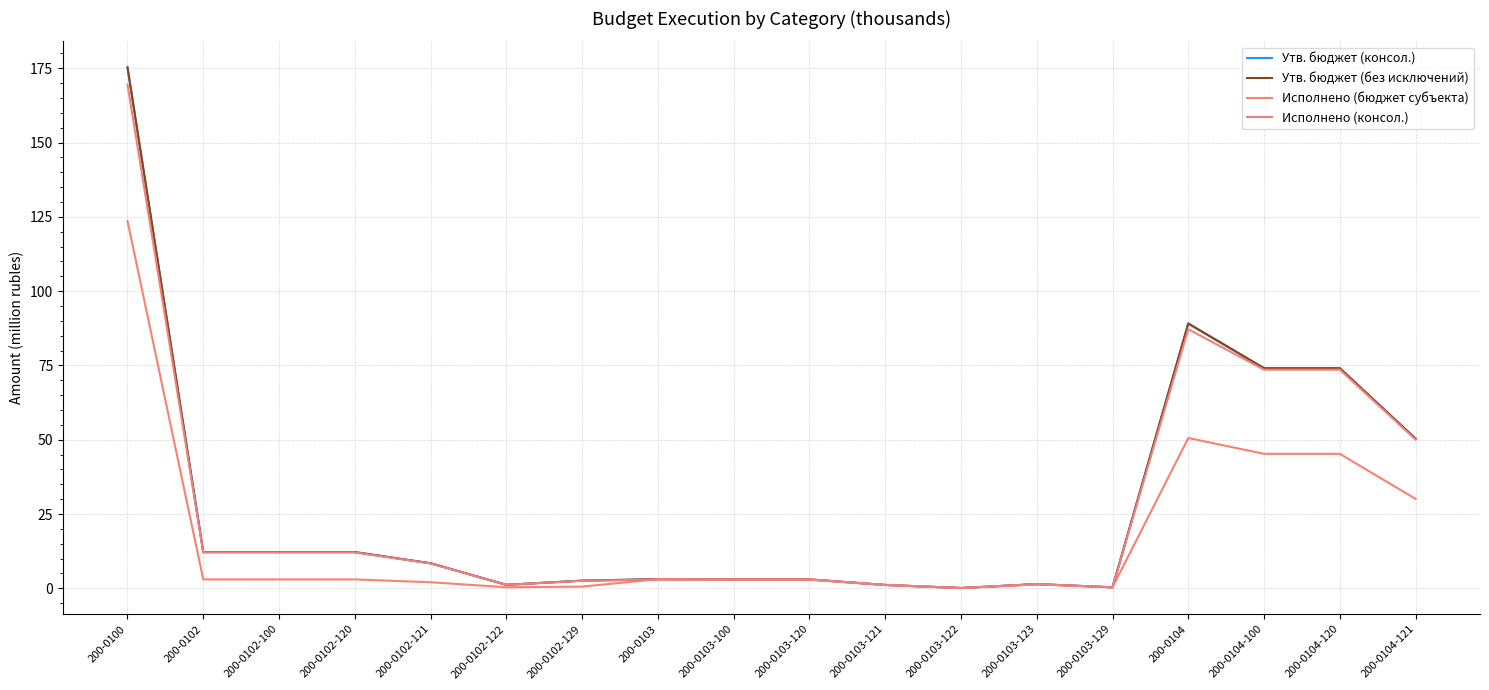

What is the highest value of the Утв. бюджет (без исключений) series?

175.3